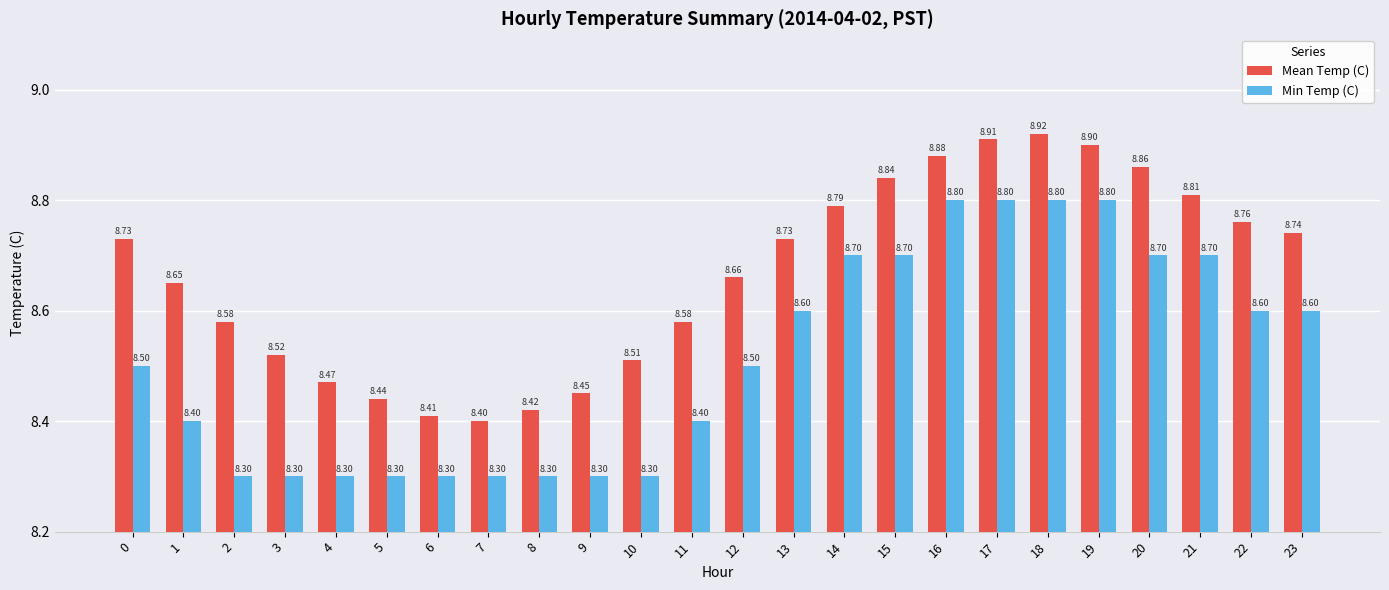

Between 0 and 14, which series saw the biggest shift?

Min Temp (C)